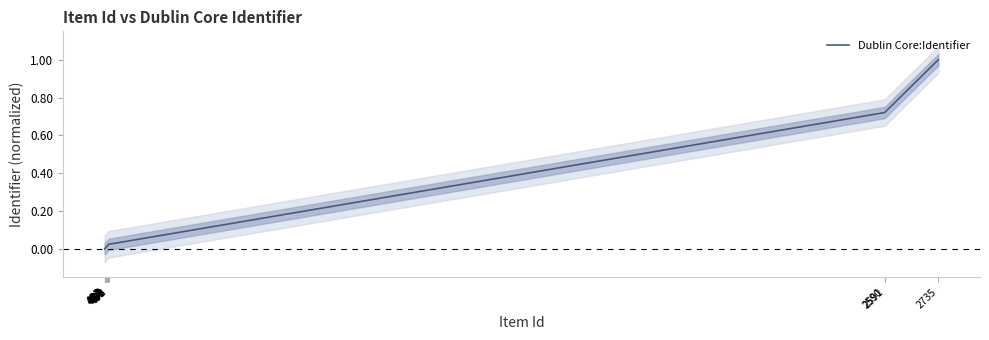

Reading left to right, what are all the values shown in this chart?

0.0	0.0	0.0	0.0	0.0	0.0	0.0	0.0	0.0	0.0	0.0	0.0	0.7	0.7	1.0